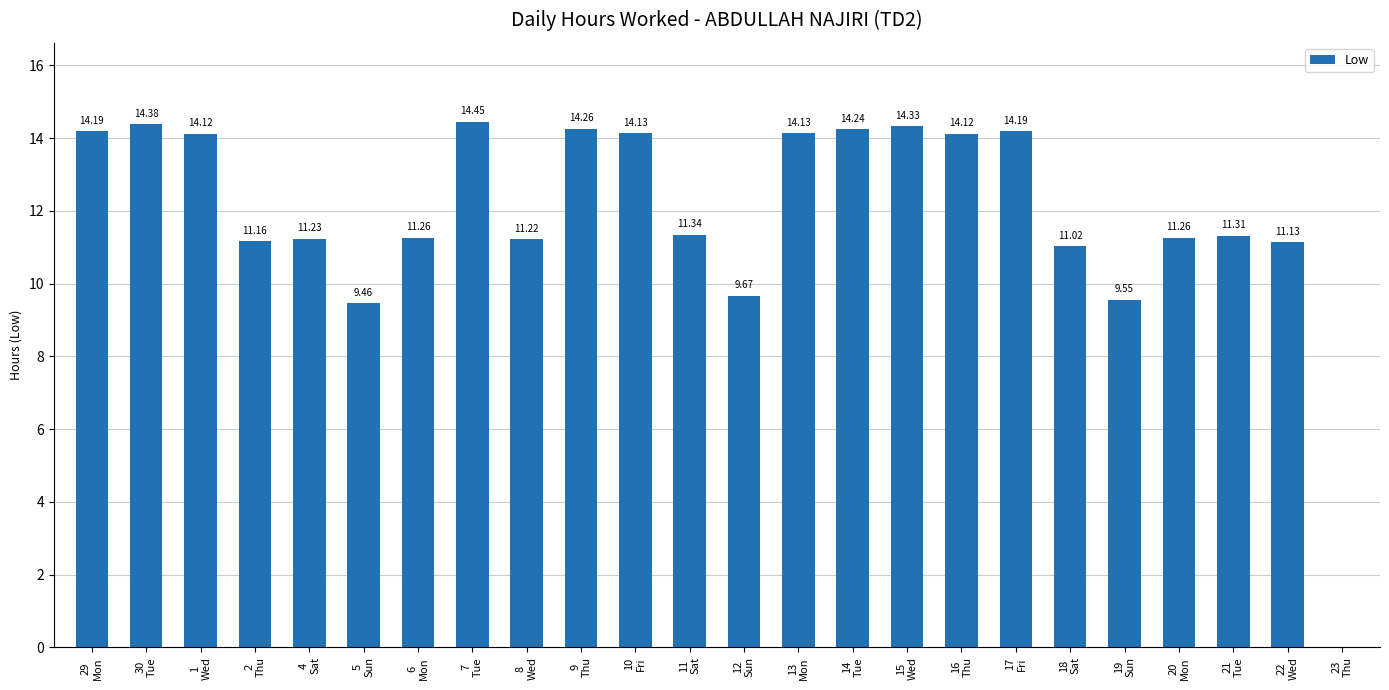

The chart shows a value of 20.3 at 14
Tue. True or false?

False